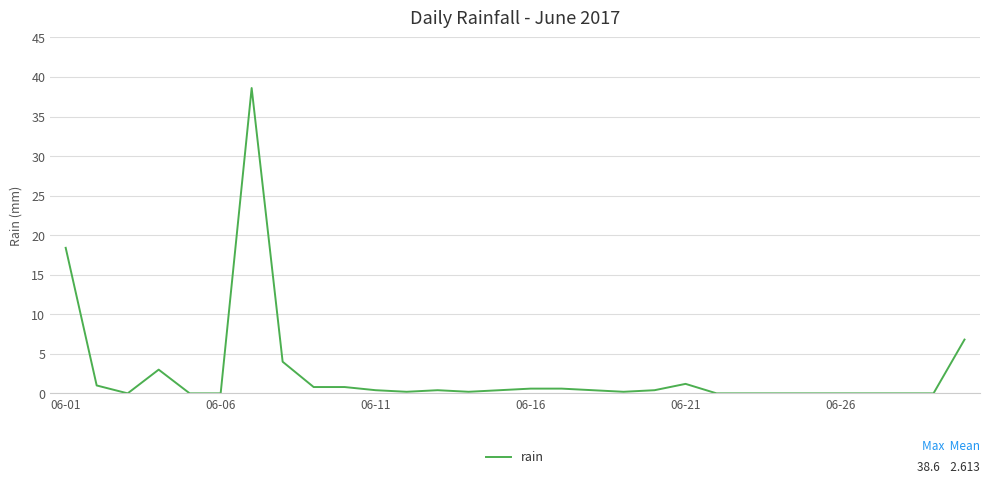

What is the maximum value shown in the chart?

38.6